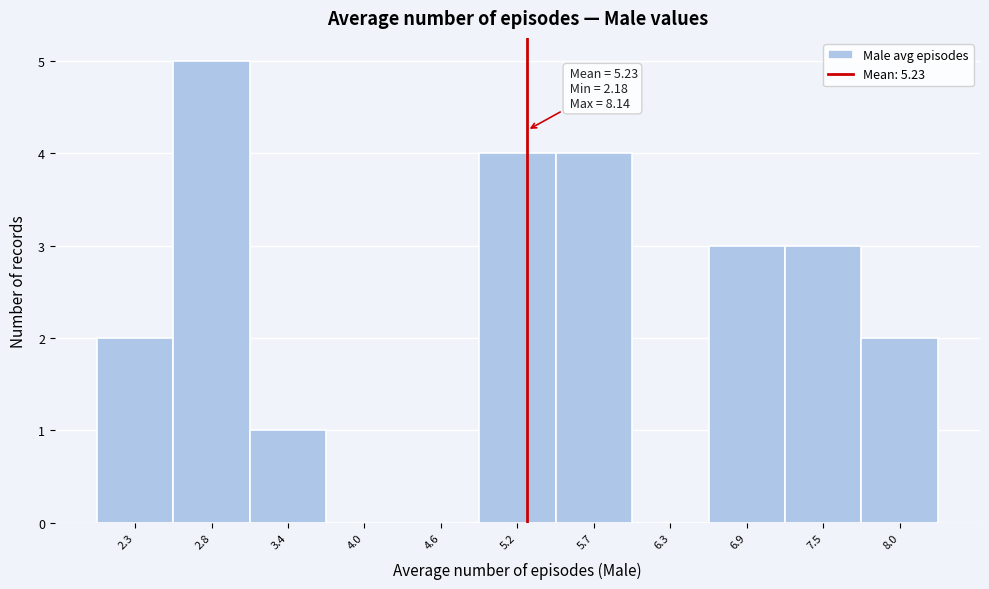

Which range on the x-axis has the tallest bar?

2.6 to 3.1